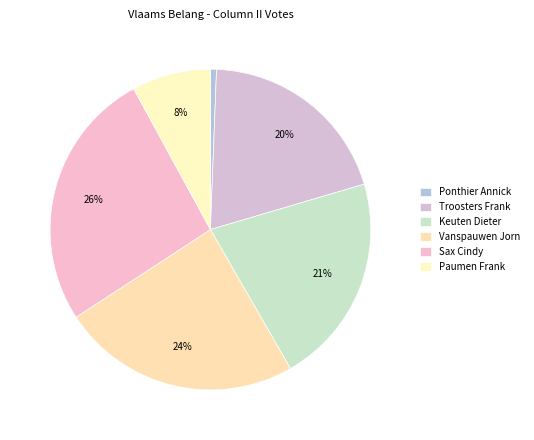

How many slices are in this pie chart?

6